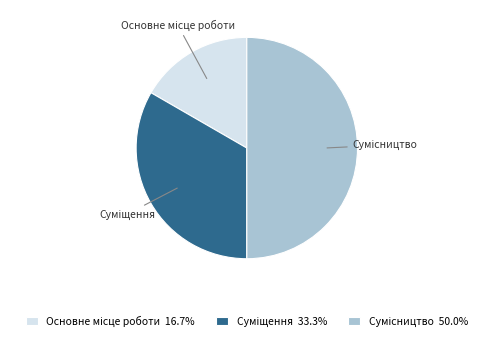

Combined, what portion of the pie is Основне місце роботи and Сумісництво?

66.7%